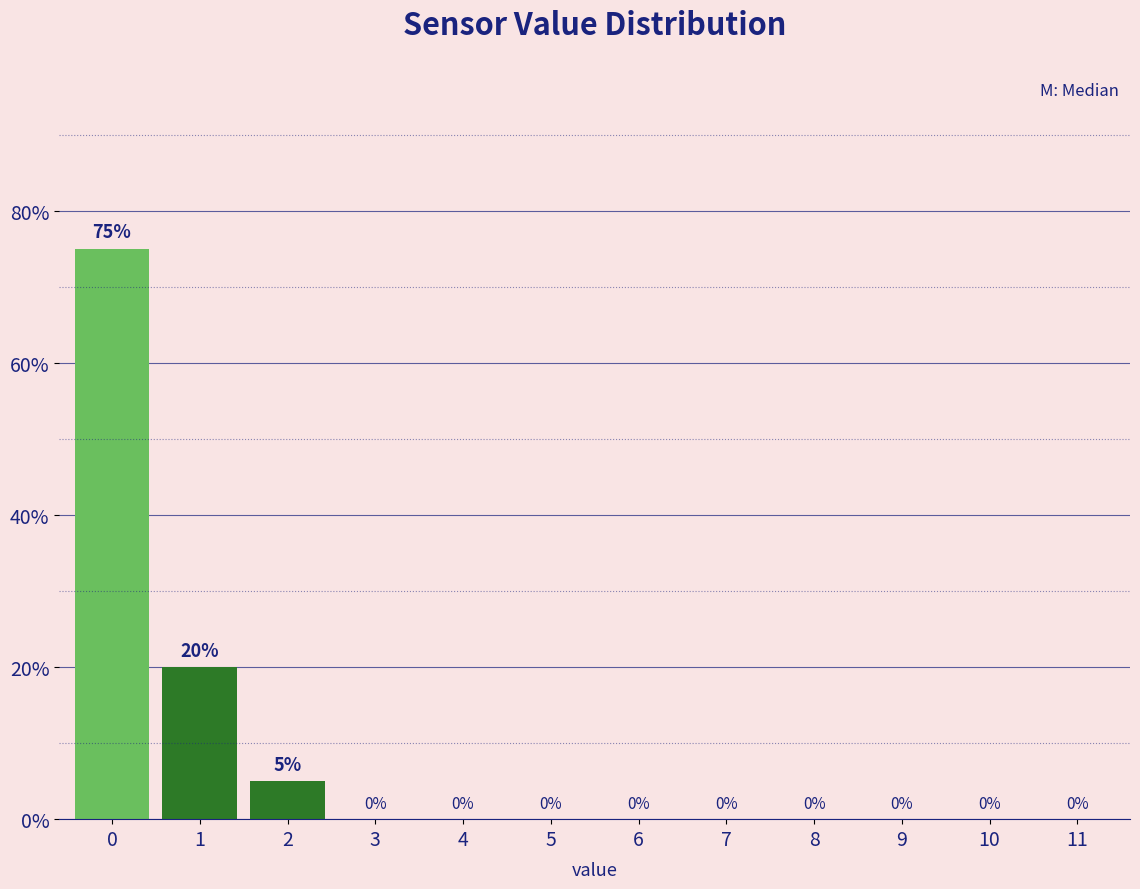

Reading left to right, extract all data points from this chart.

0=75	1=20	2=5	3=0	4=0	5=0	6=0	7=0	8=0	9=0	10=0	11=0